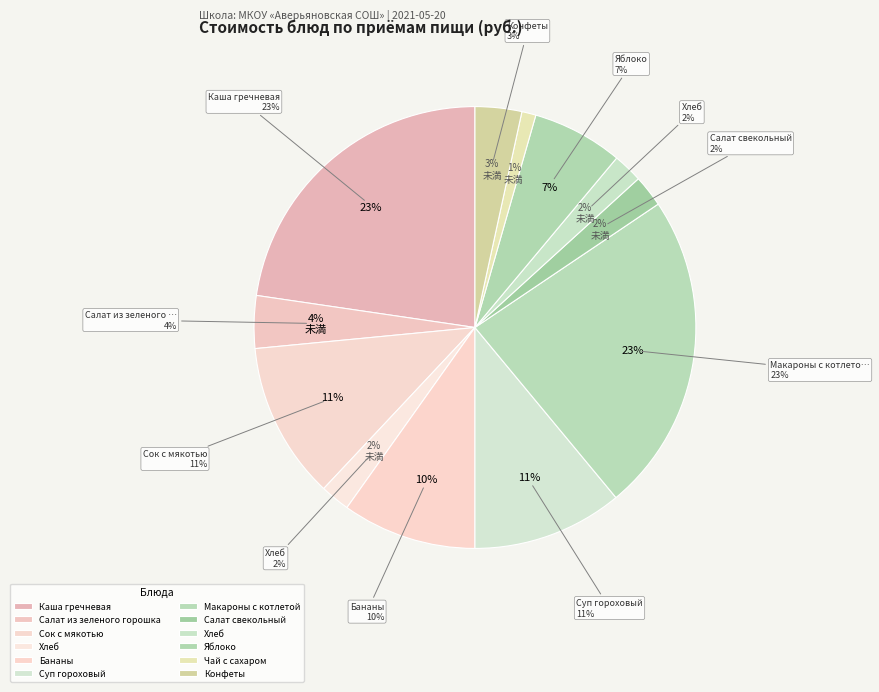

Which has a higher value, Салат свекольный (Обед) or Яблоко (Обед)?

Яблоко (Обед)